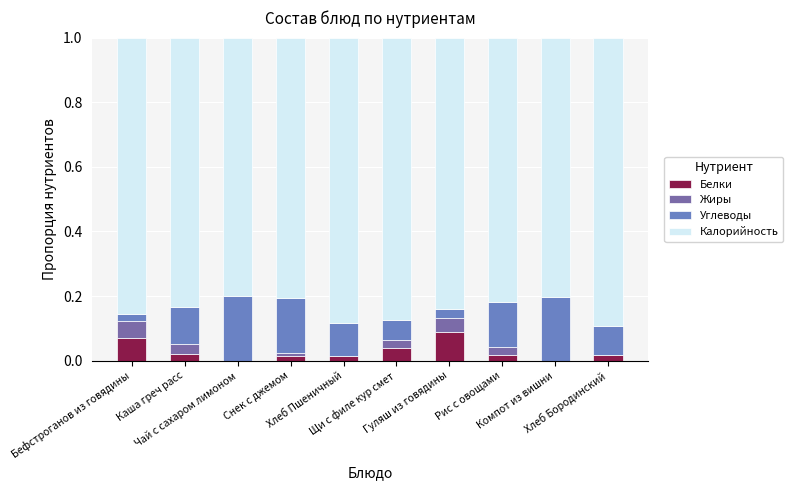

Is it true that Белки equals 0.0 at Хлеб Бородинский?

False